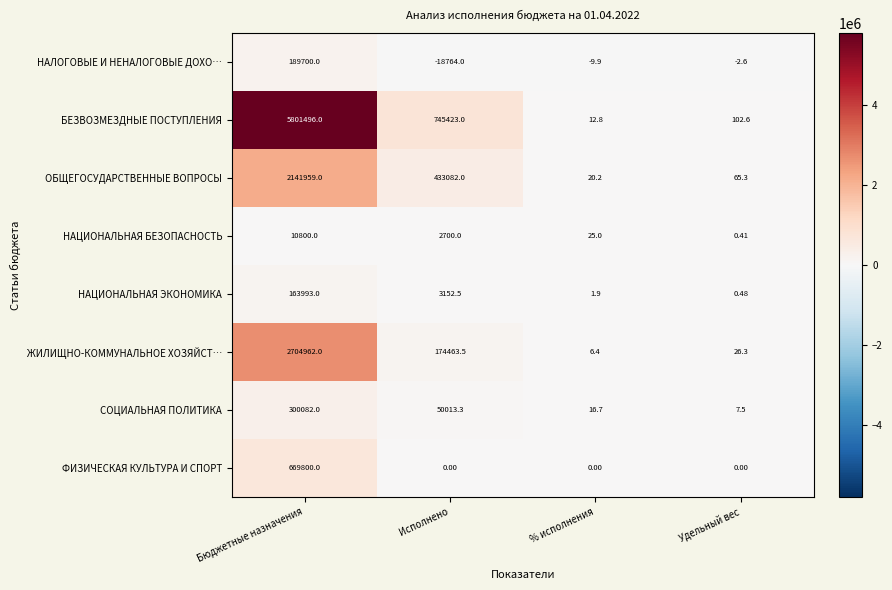

At which category is the sum across all series the highest?

Бюджетные назначения